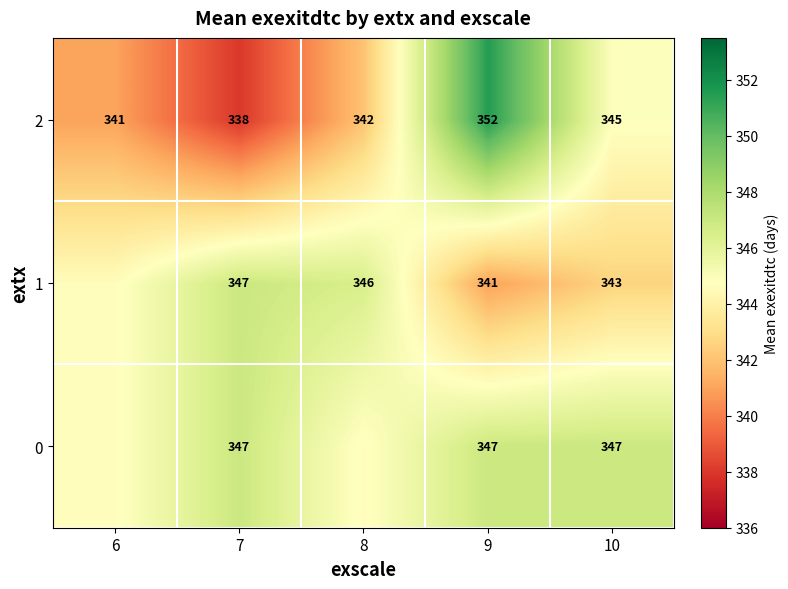

What is the difference between the second highest and second lowest values in the 1 series?

3.9